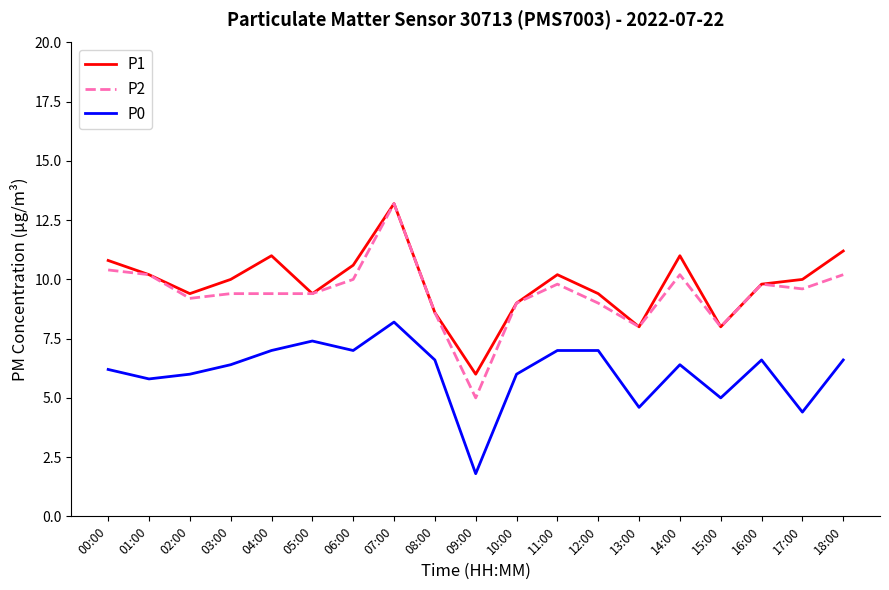

At how many categories does at least one series exceed 5?

19